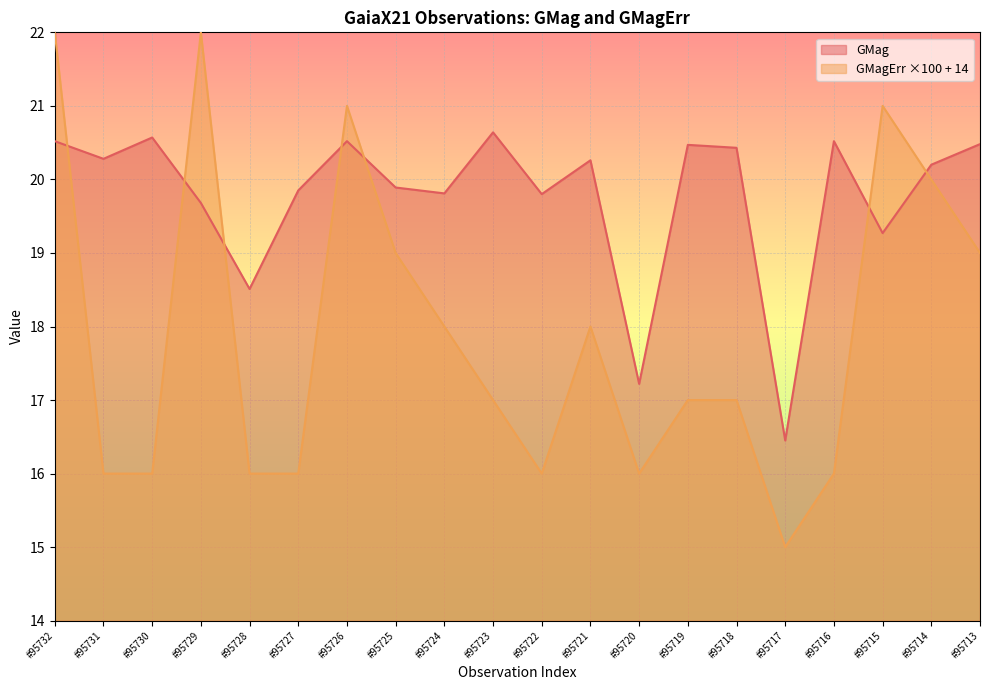

Which series ends up on top after the final intersection of GMagErr and GMag?

GMag